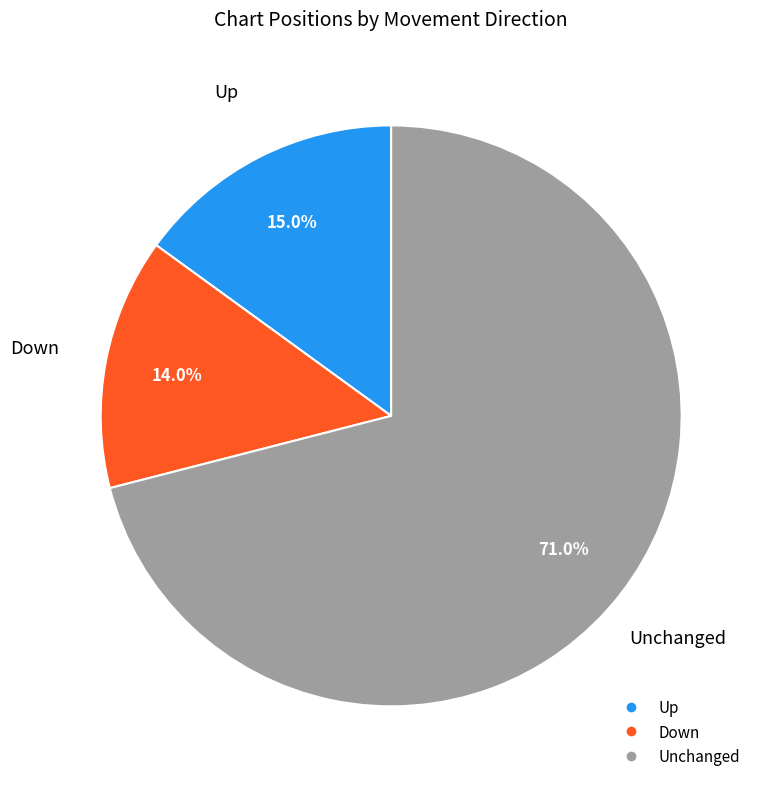

To the nearest percent, what is the difference between the largest and smallest slice percentages?

57%